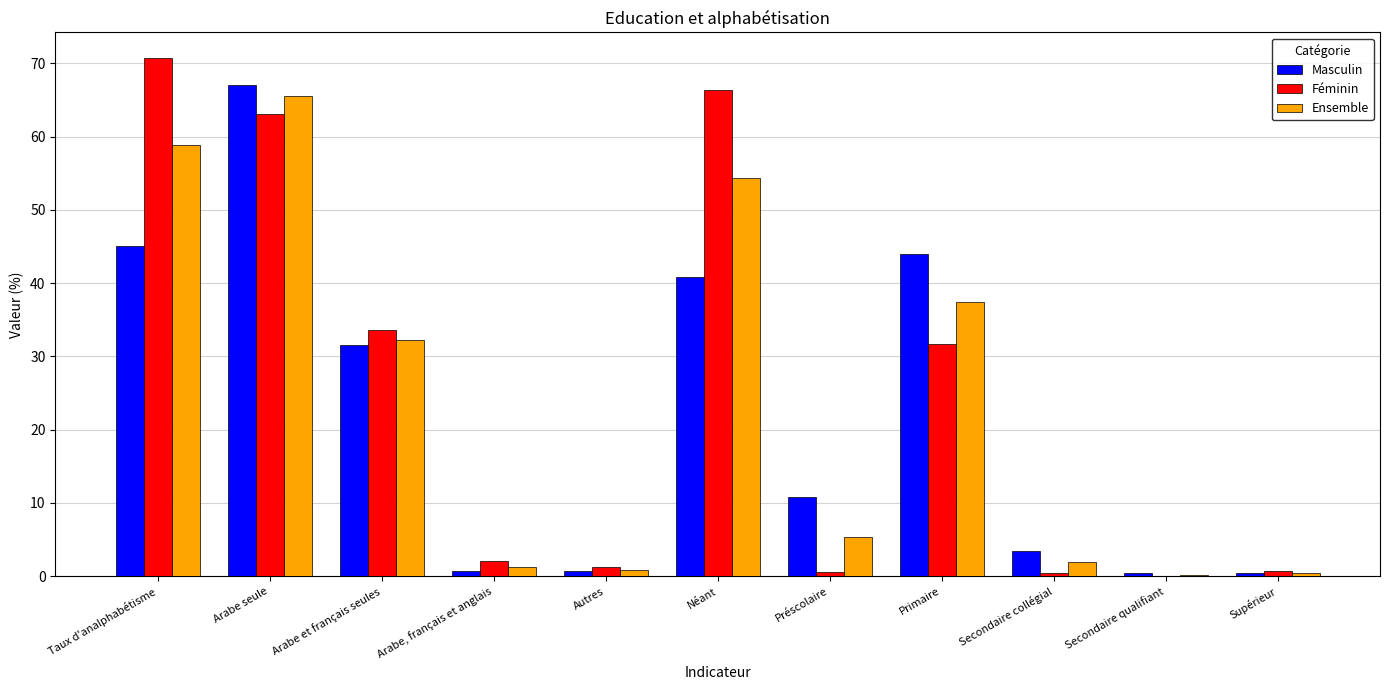

What is the average value of the Ensemble series?

23.5